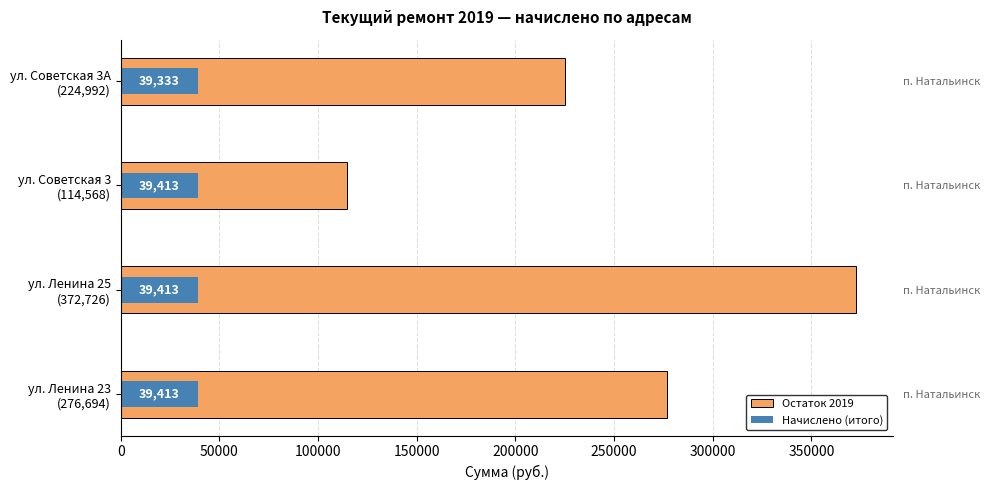

Which series has the largest total across all categories?

Остаток 2019